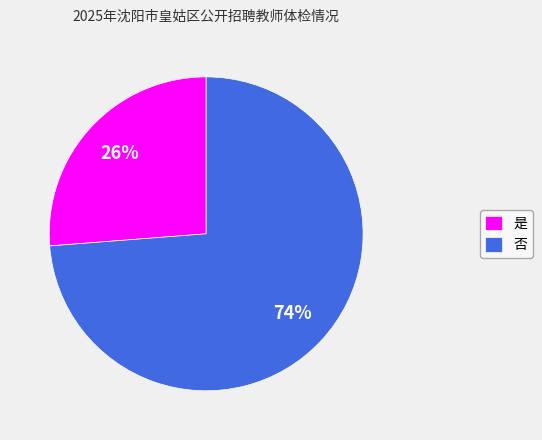

Which has a higher value, 否 or 是?

否